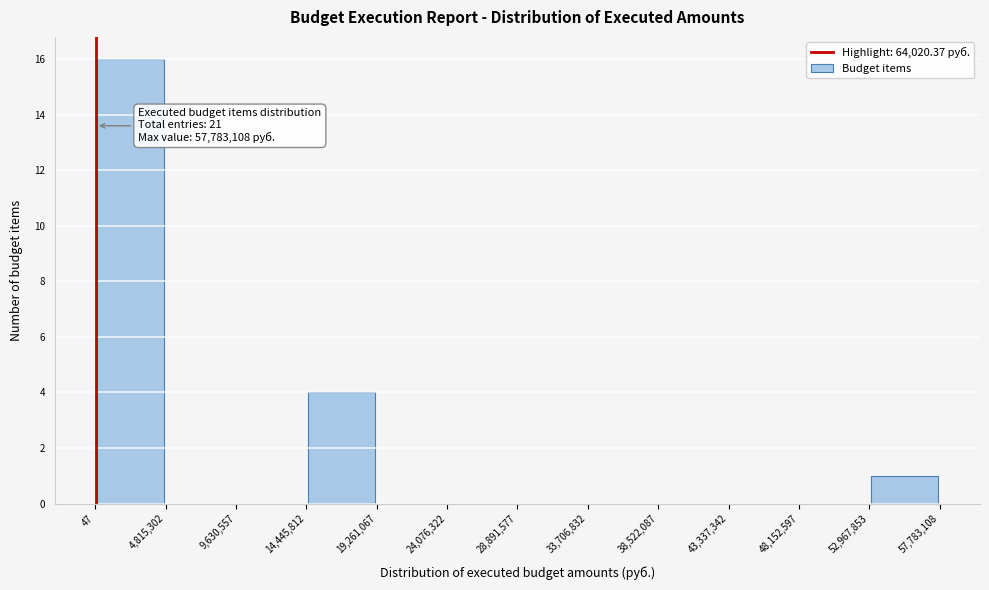

Which range on the x-axis has the tallest bar?

47 to 4,815,302